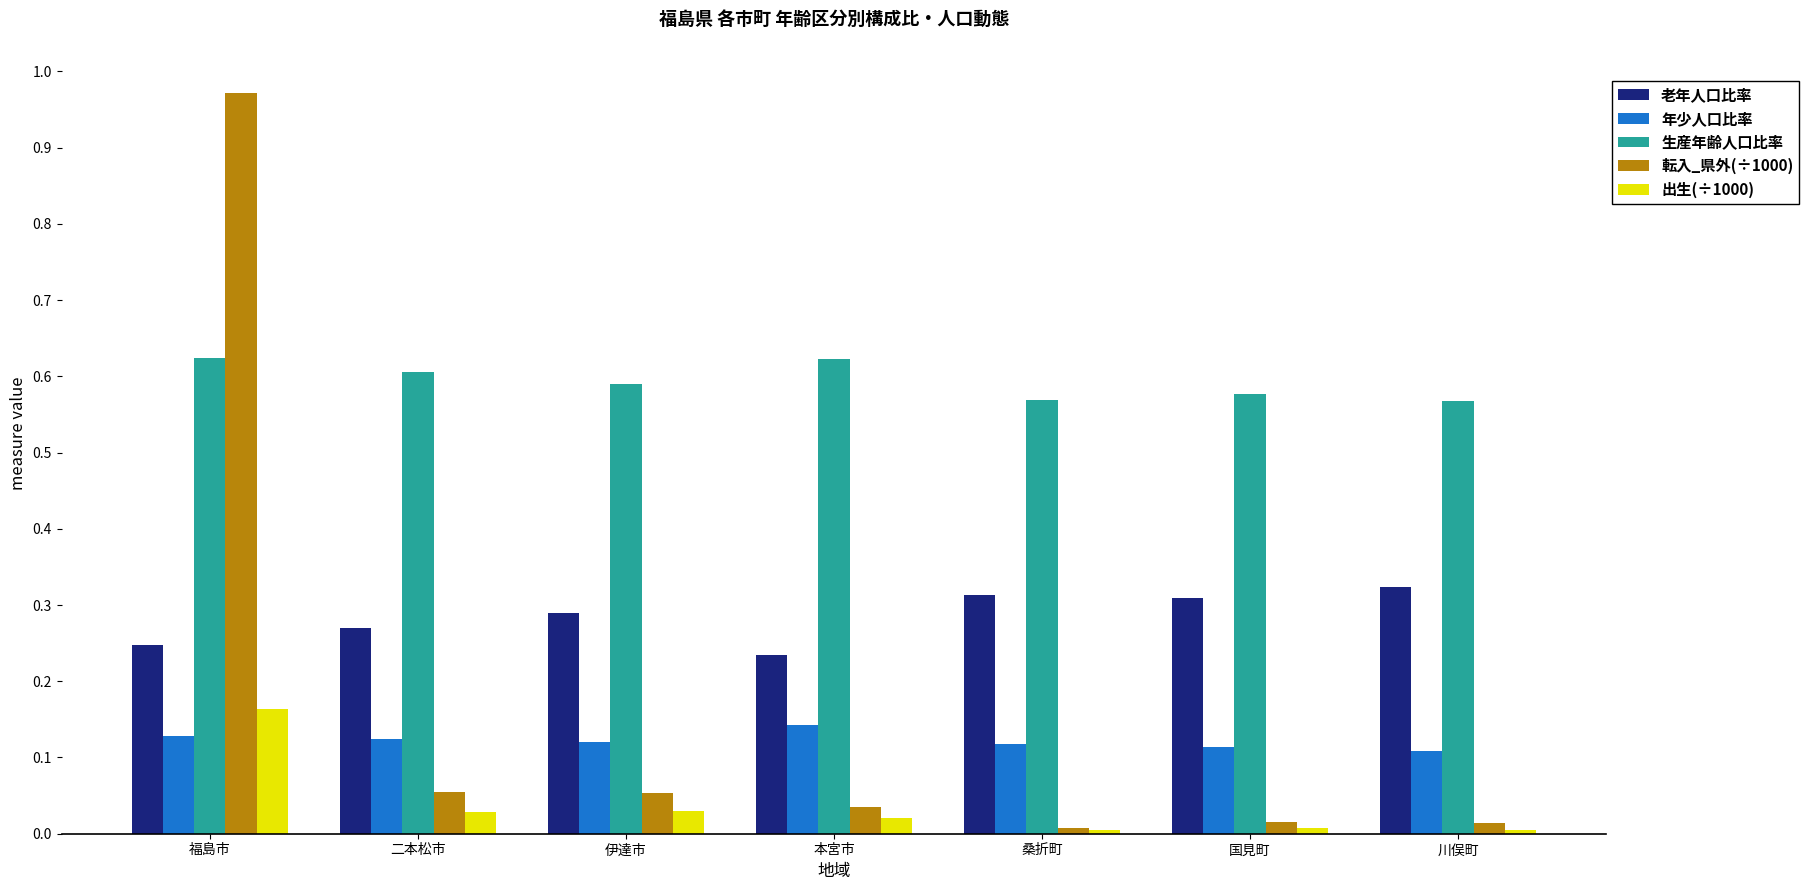

Count the number of categories in the chart.

7